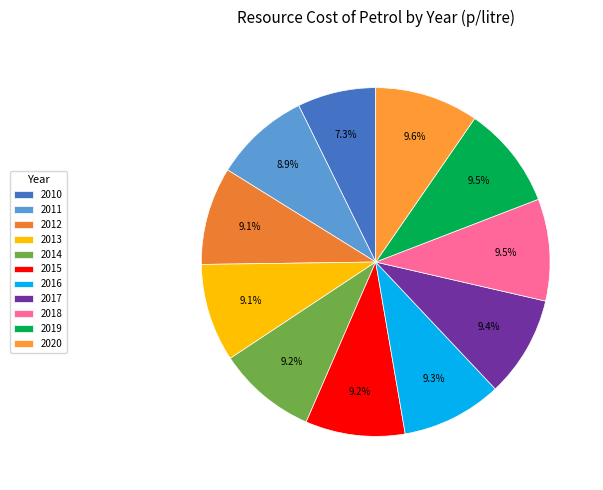

To the nearest percent, what is the combined percentage of 2017 and 2019?

19%